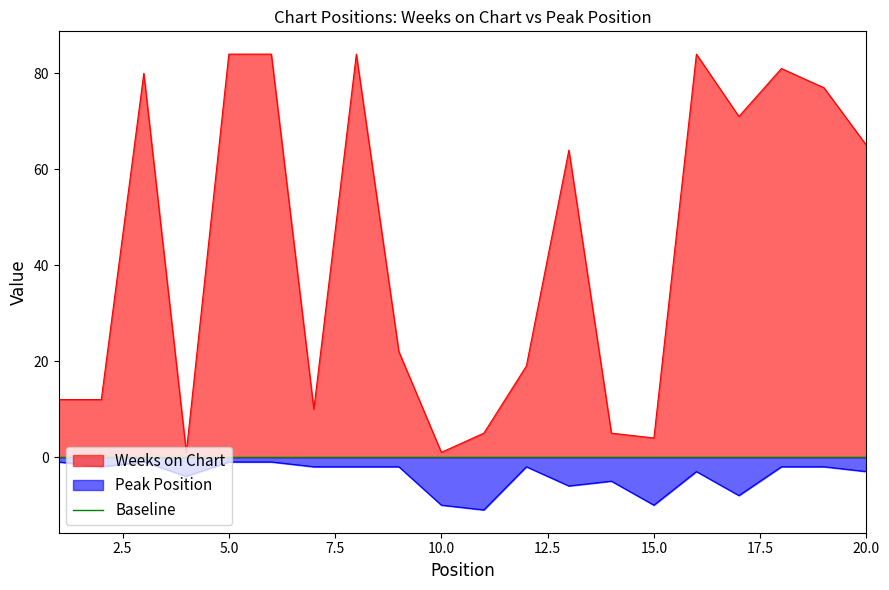

In Weeks on Chart, how many points are lower than both neighbors (excluding endpoints)?

5